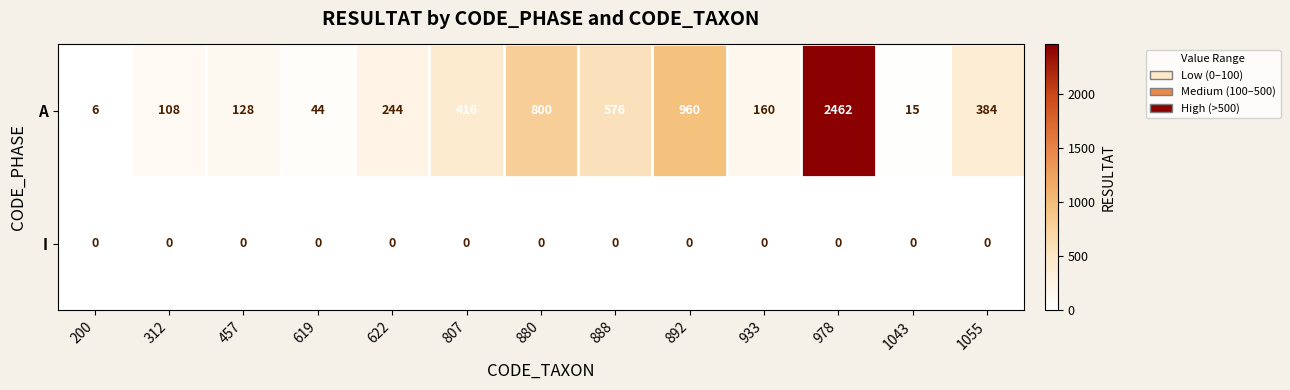

At which category is the sum across all series the highest?

978